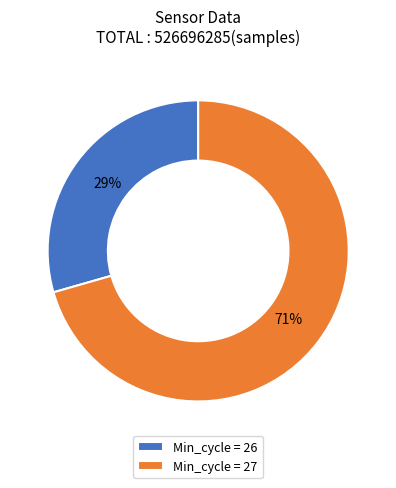

Does any single category account for the majority?

Yes